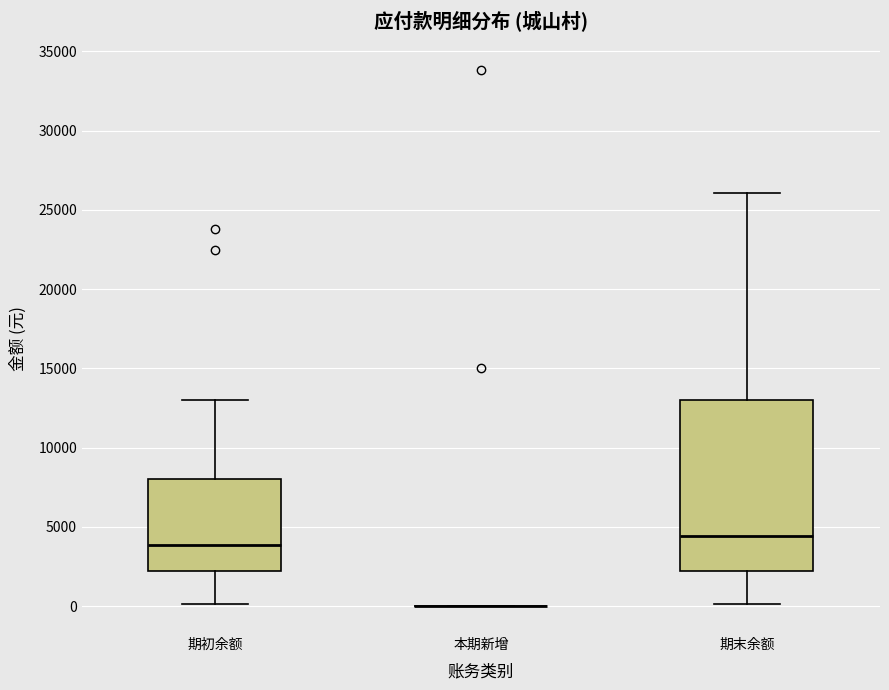

Reading left to right, transcribe this box plot: for each box, give where its median line is, the range the box spans, and where its two whiskers end, as read against the y-axis. The values are not printed on the chart, so give them approximately, as read against the axis.

期初余额: median 4000, box 2000 to 8000, whiskers 0 to 13000
本期新增: box collapsed to a line at 0, whiskers 0 to 0
期末余额: median 4500, box 2000 to 13000, whiskers 0 to 26000